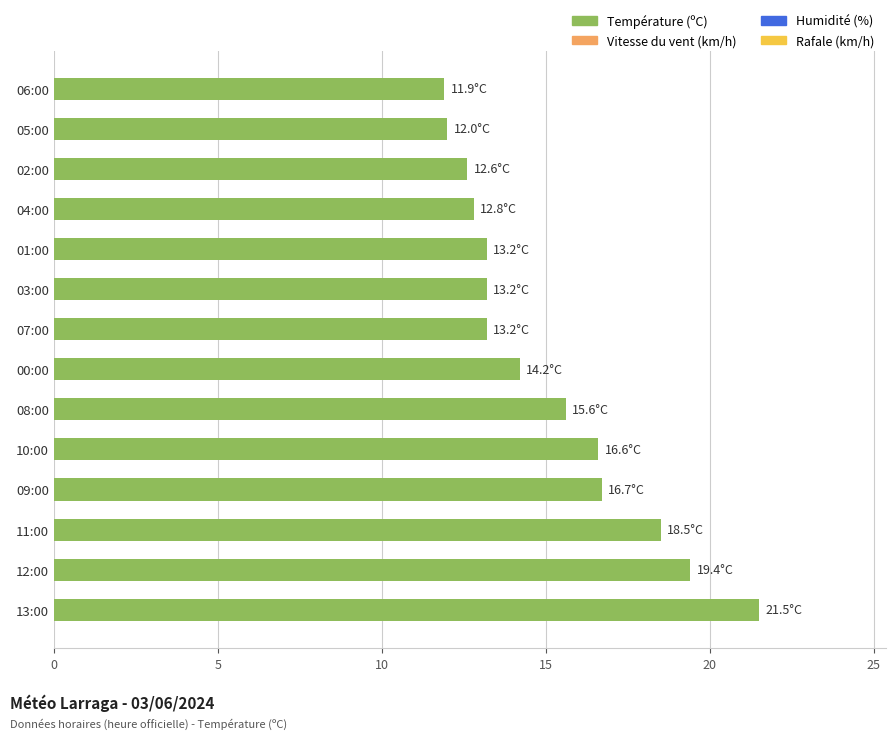

Between 09:00 and 06:00, which is larger?

09:00